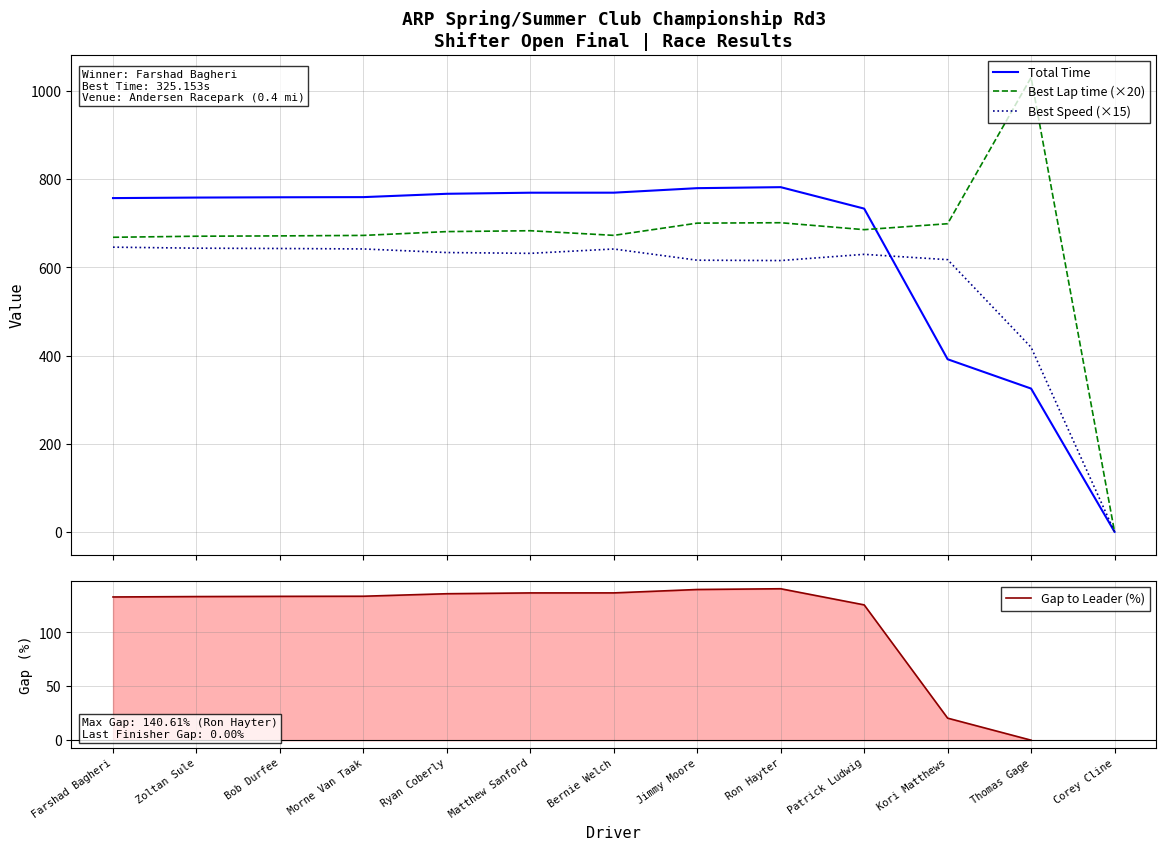

True or false: Best Speed has more than 0 interior local peaks.

True